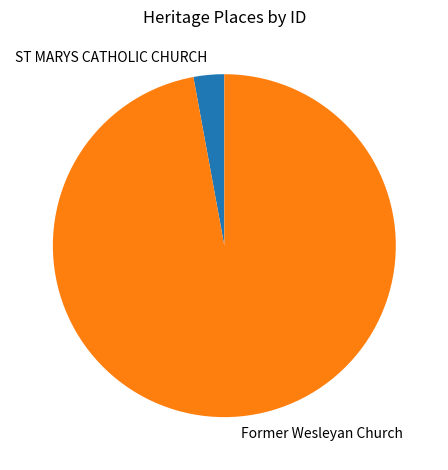

True or false: ST MARYS CATHOLIC CHURCH accounts for 3% of the total.

True